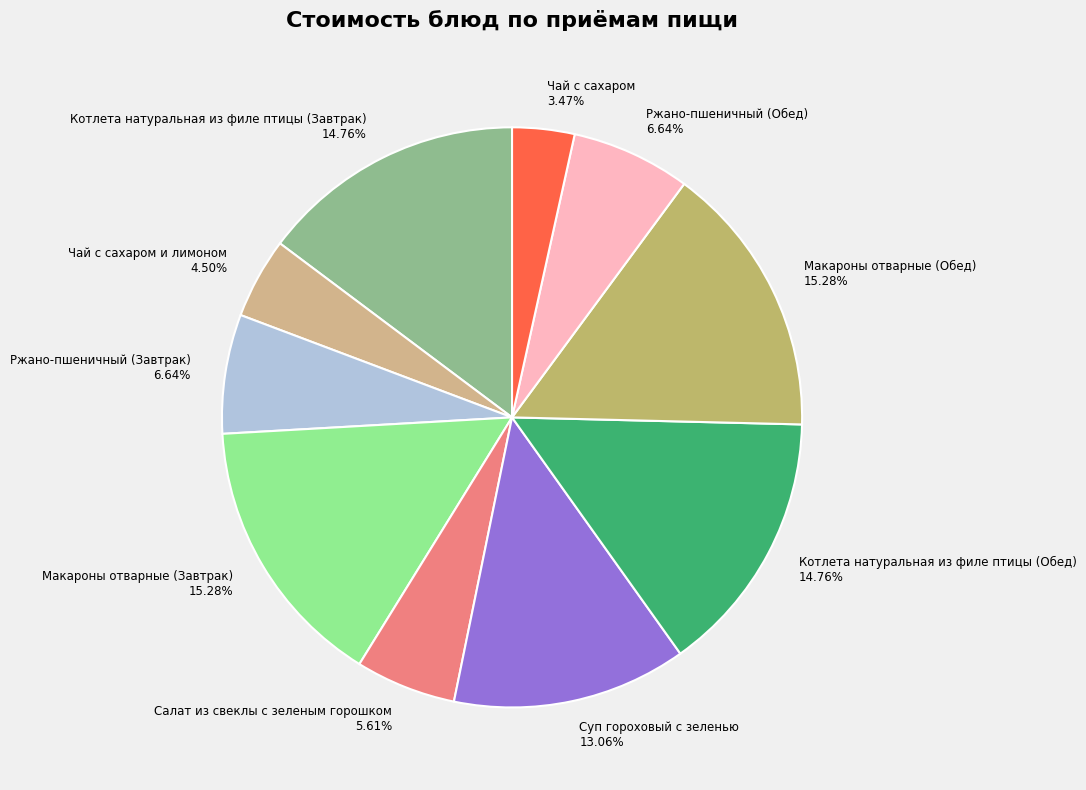

Does any single category account for the majority?

No